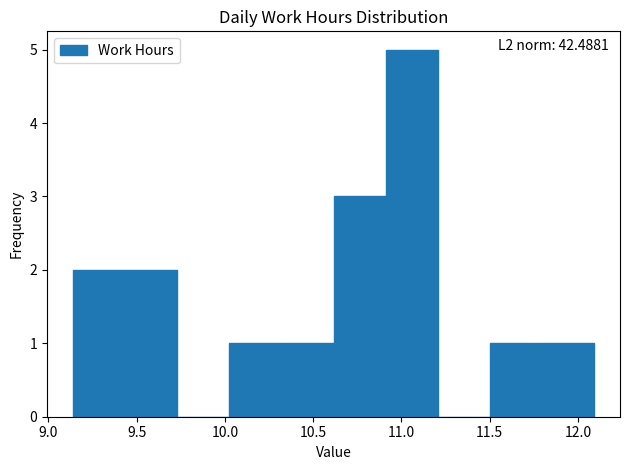

Over which range of the x-axis is the bar tallest?

10.910 to 11.205